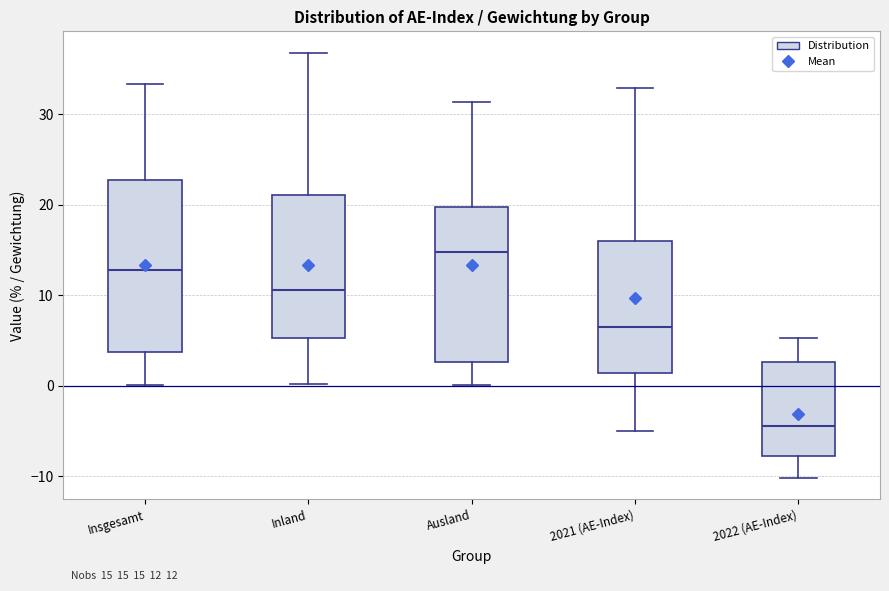

Which box is the tallest, from its lower edge to its upper edge?

Insgesamt